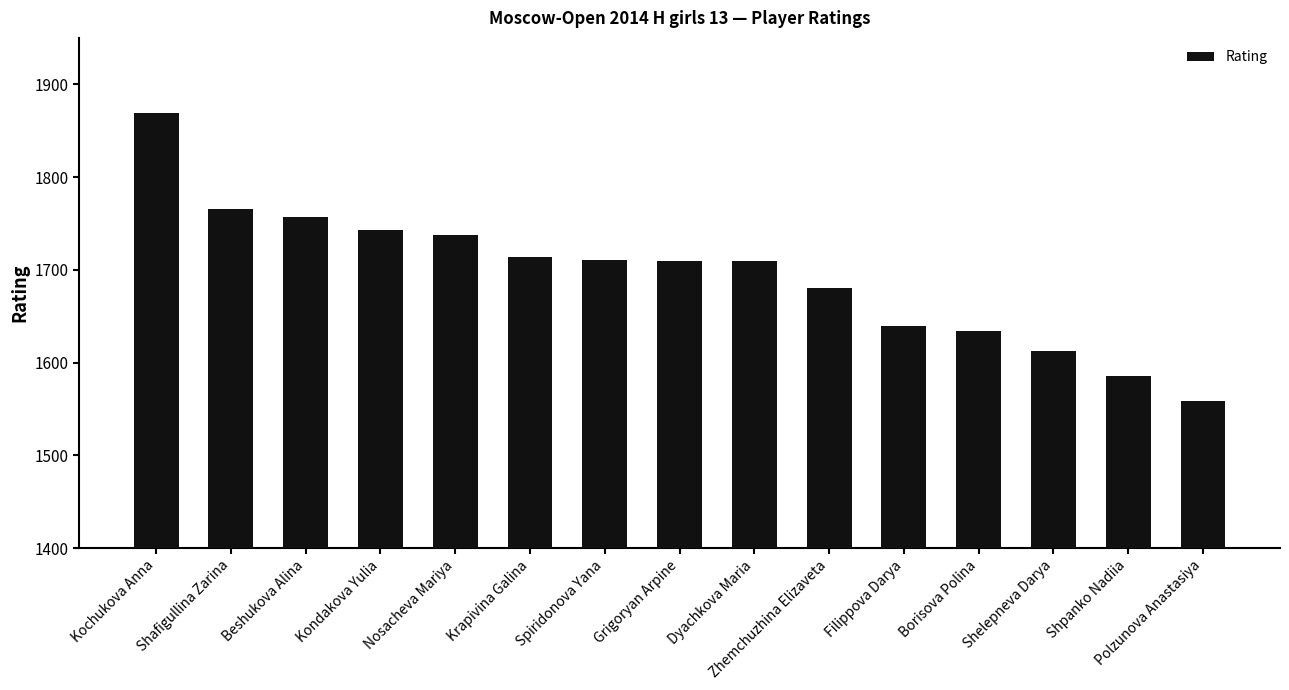

The chart shows a value of 512 at Dyachkova Maria. True or false?

False